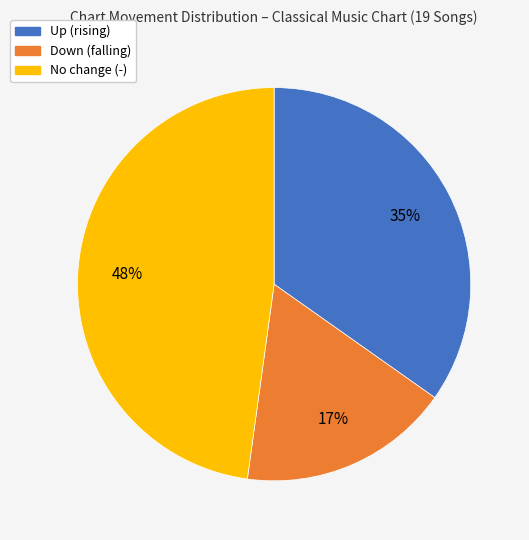

How many segments does this pie chart have?

3